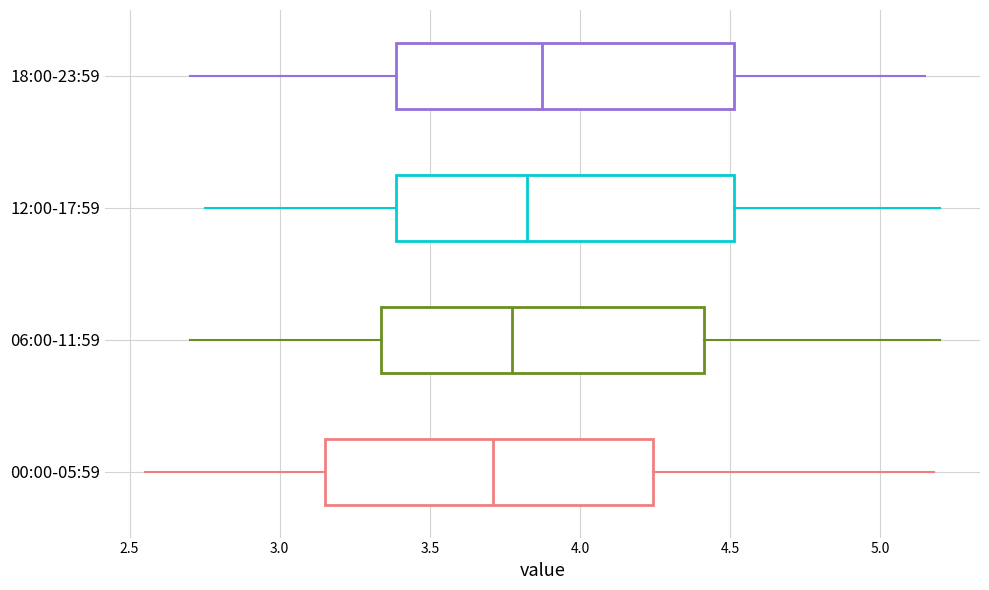

Where does the median line of the box for 06:00-11:59 sit on the x-axis? The values are not printed on the chart, so give them approximately, as read against the axis.

3.80